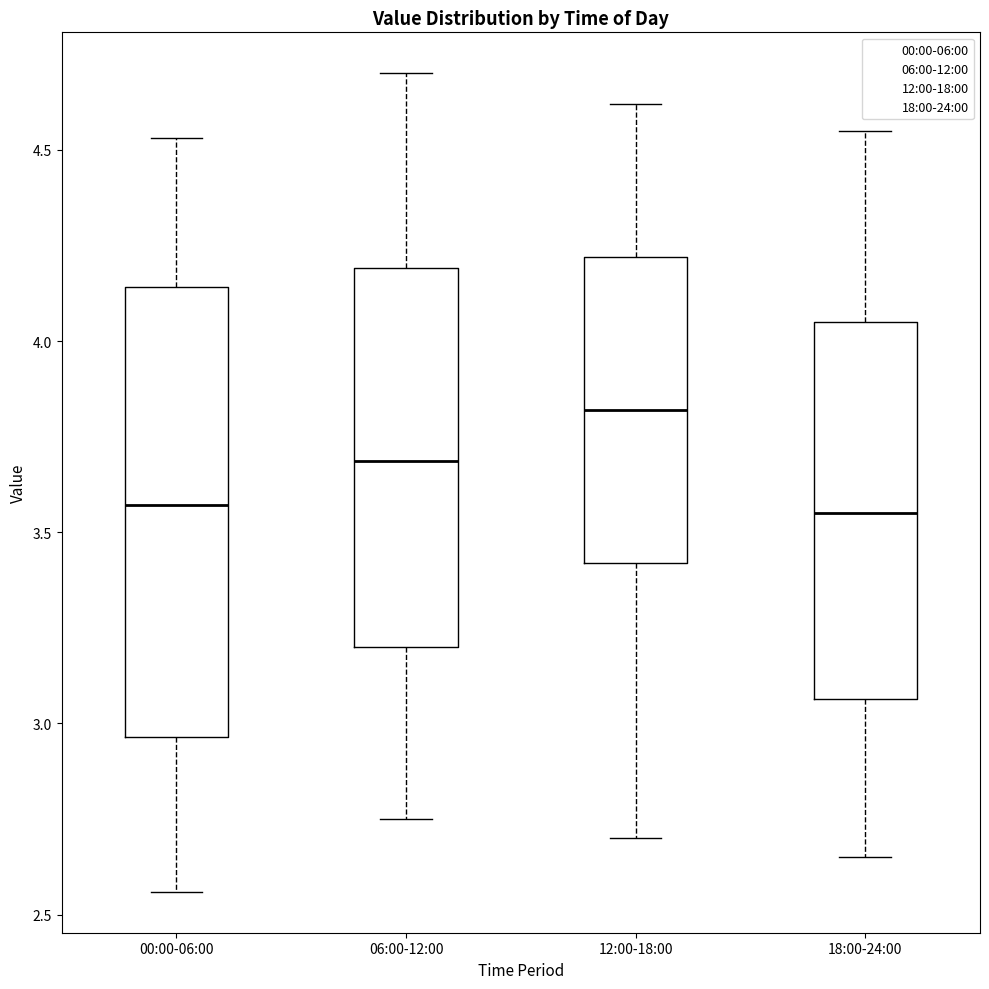

Where does the upper whisker of the box for 18:00-24:00 end on the y-axis? The values are not printed on the chart, so give them approximately, as read against the axis.

4.55